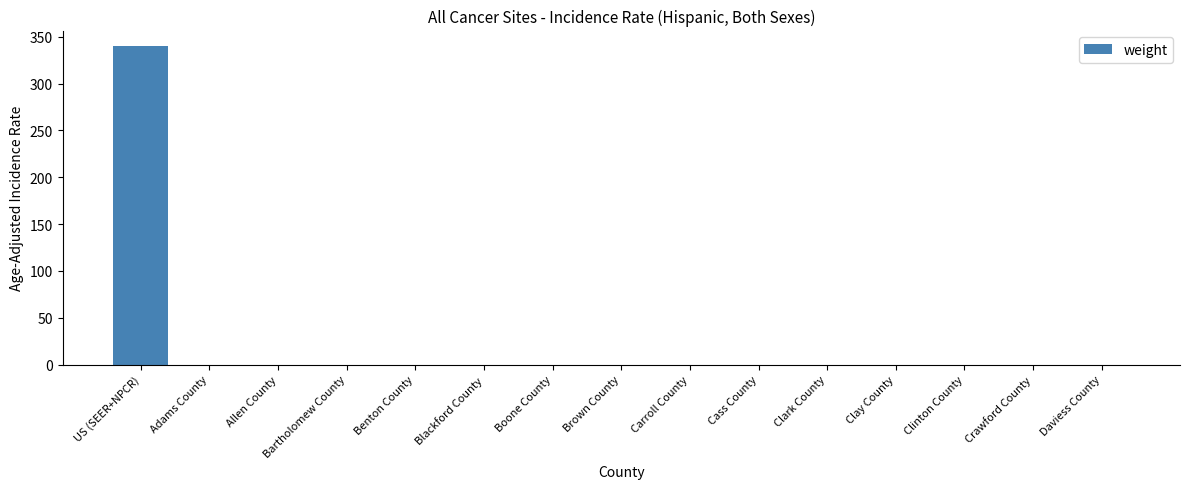

What is the sum of all values?

339.6